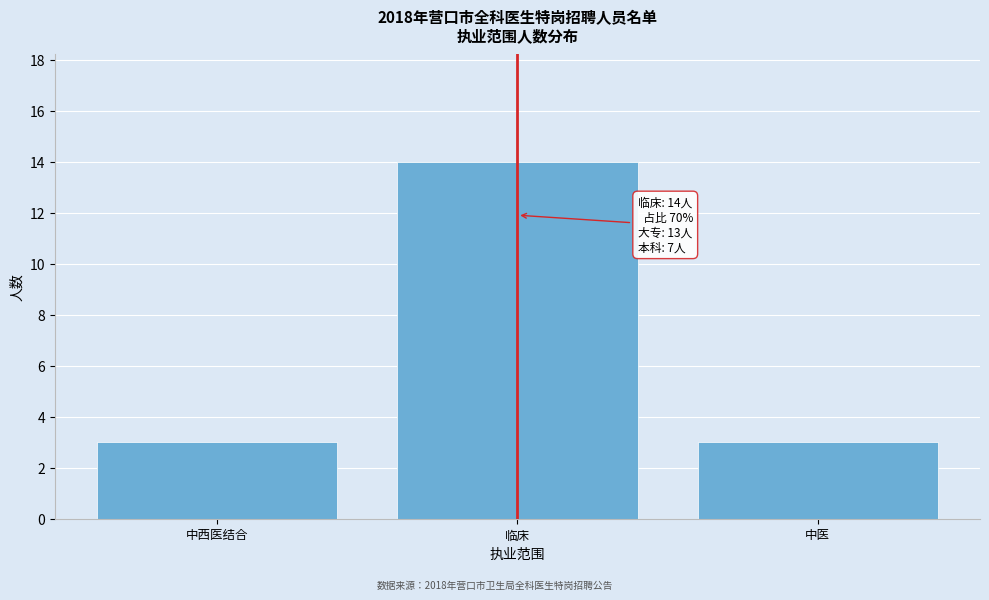

Reading left to right, list all the values displayed in this chart.

3	14	3